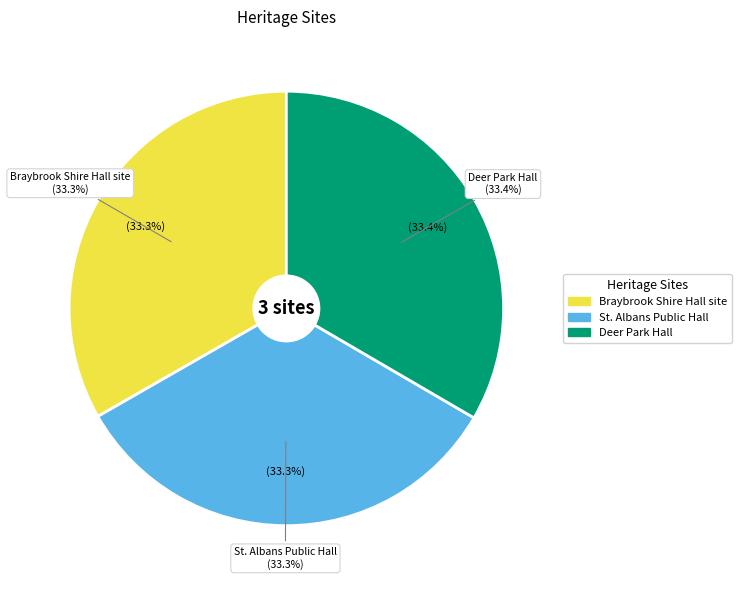

True or false: Braybrook Shire Hall site accounts for 33% of the total.

True